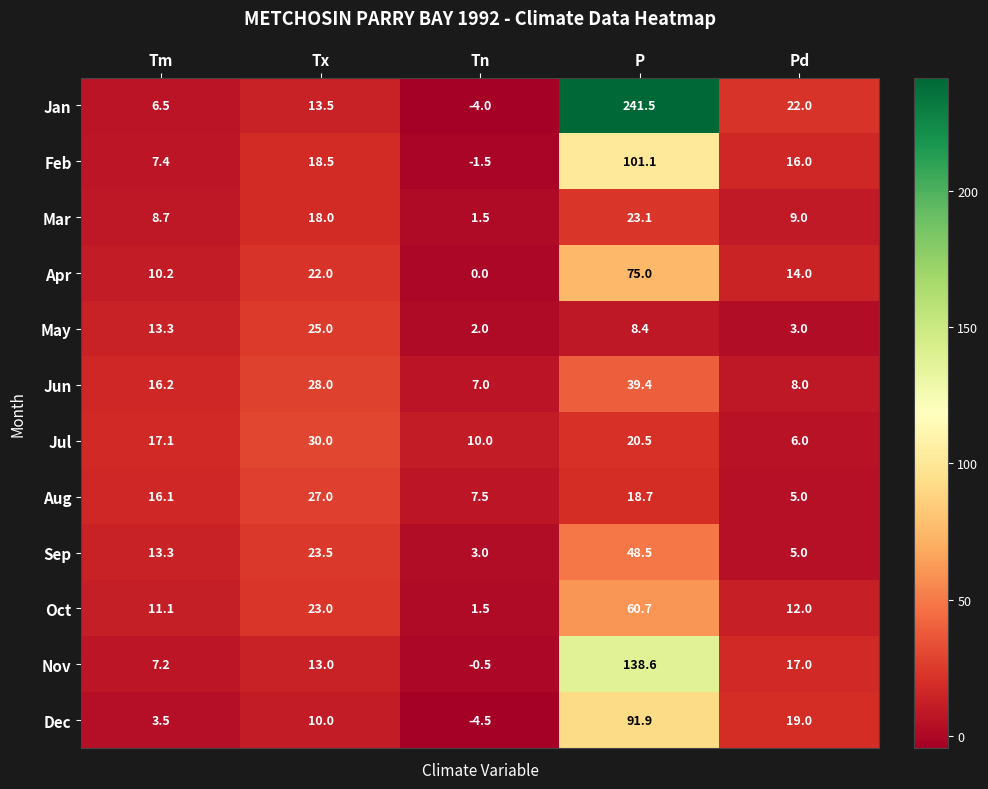

What is the total value across all series at Tn?

22.0